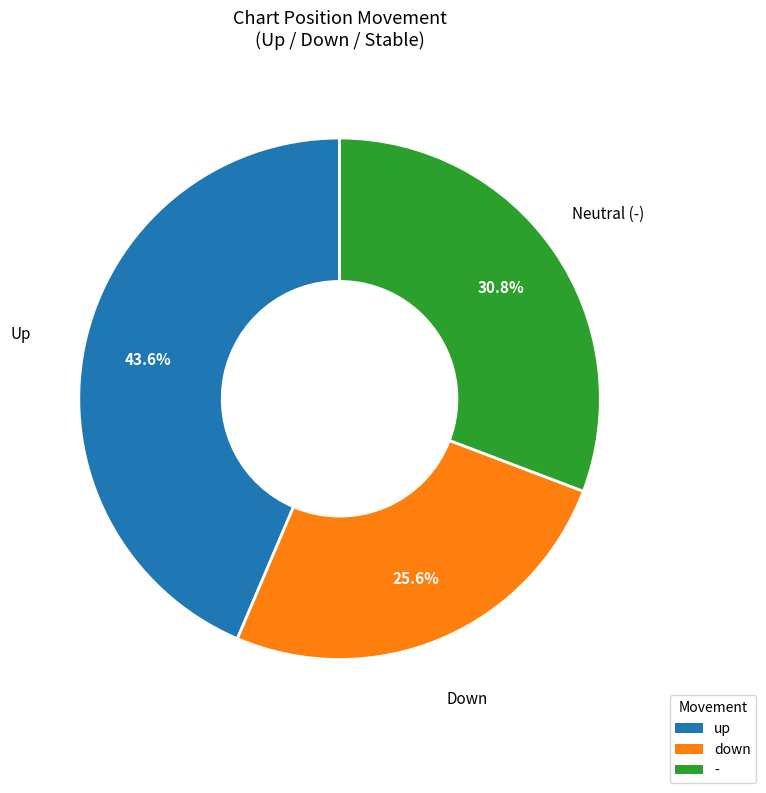

To the nearest percent, what portion does - represent?

31%